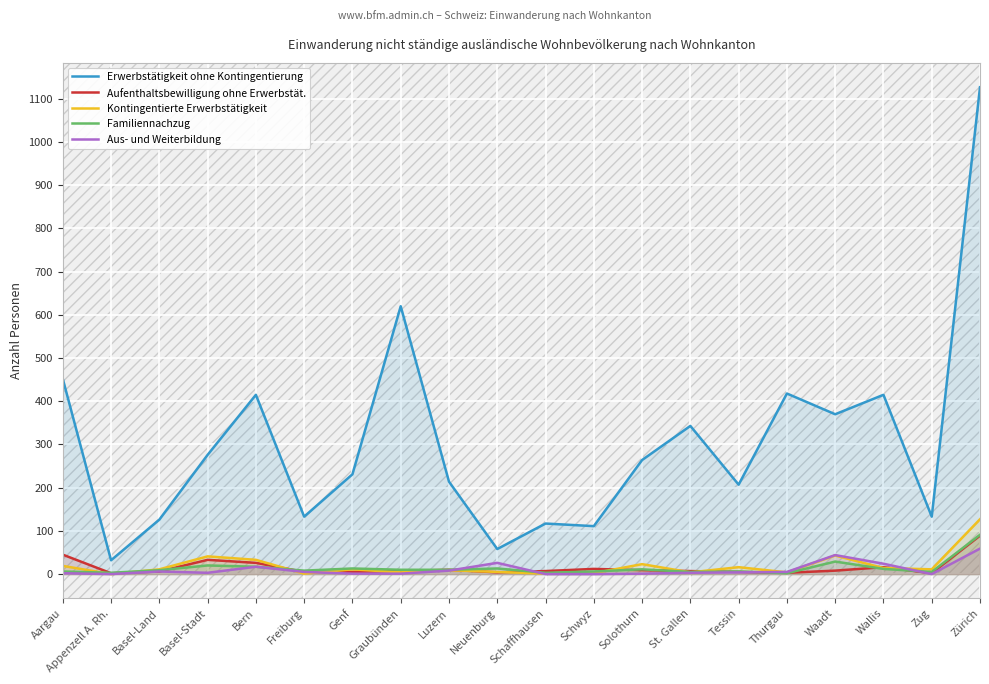

How many lines are shown in the chart?

5